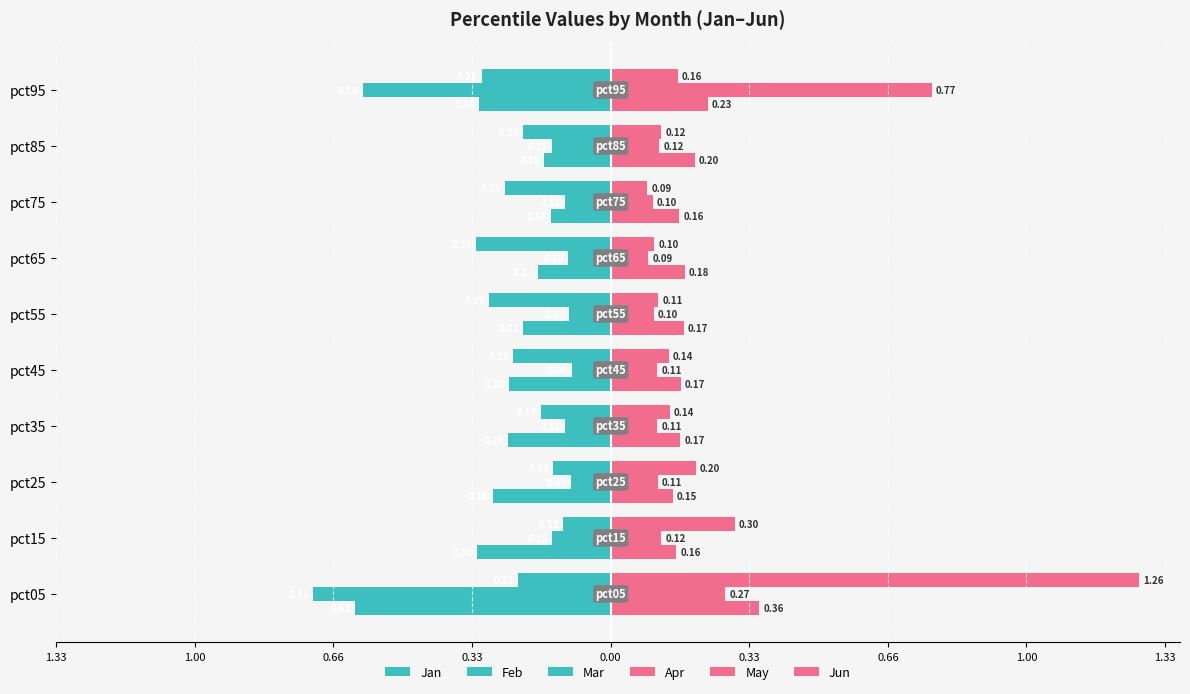

What is the value of the May bar at the 4th from the left?

0.1